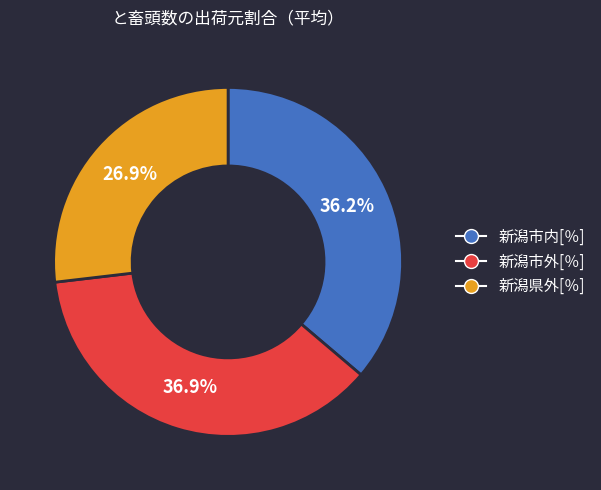

Is the sum of 新潟市外[％] and 新潟県外[％] greater than half?

Yes